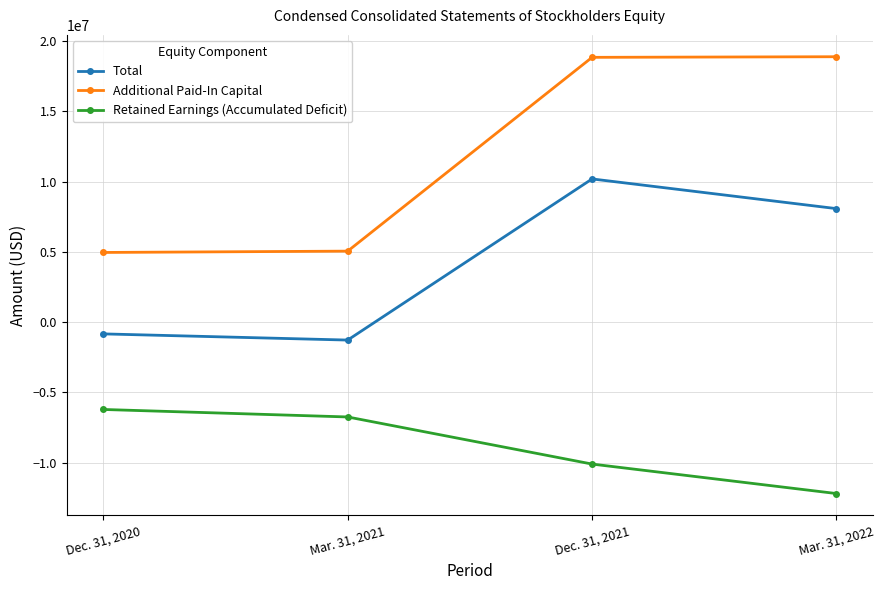

What are all the series names shown in the legend?

Total, Additional Paid-In Capital, Retained Earnings (Accumulated Deficit)